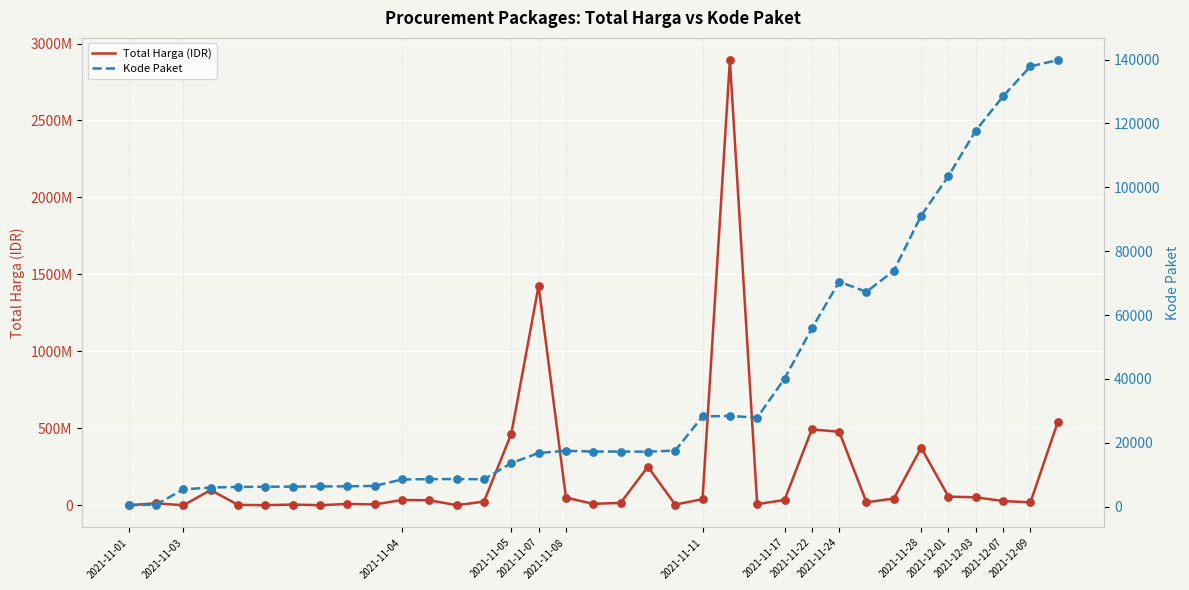

Which series reaches the minimum Y coordinate?

Kode Paket